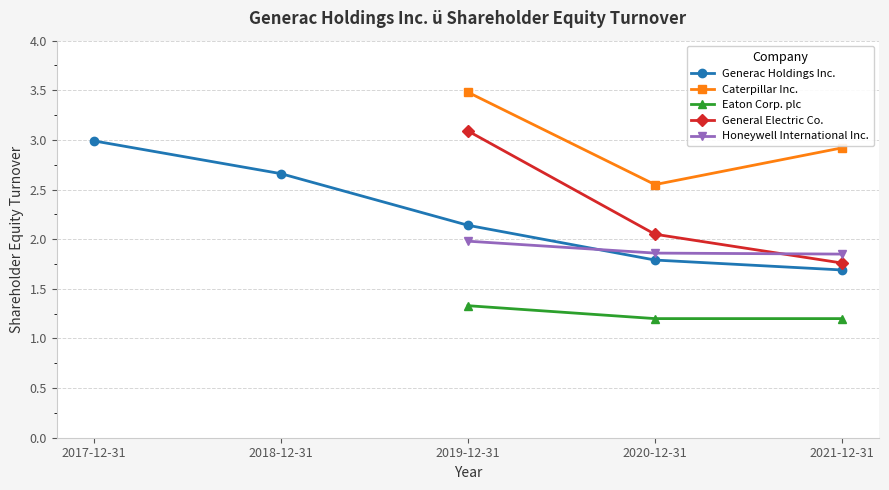

What are all the series names shown in the legend?

Generac Holdings Inc., Caterpillar Inc., Eaton Corp. plc, General Electric Co., Honeywell International Inc.